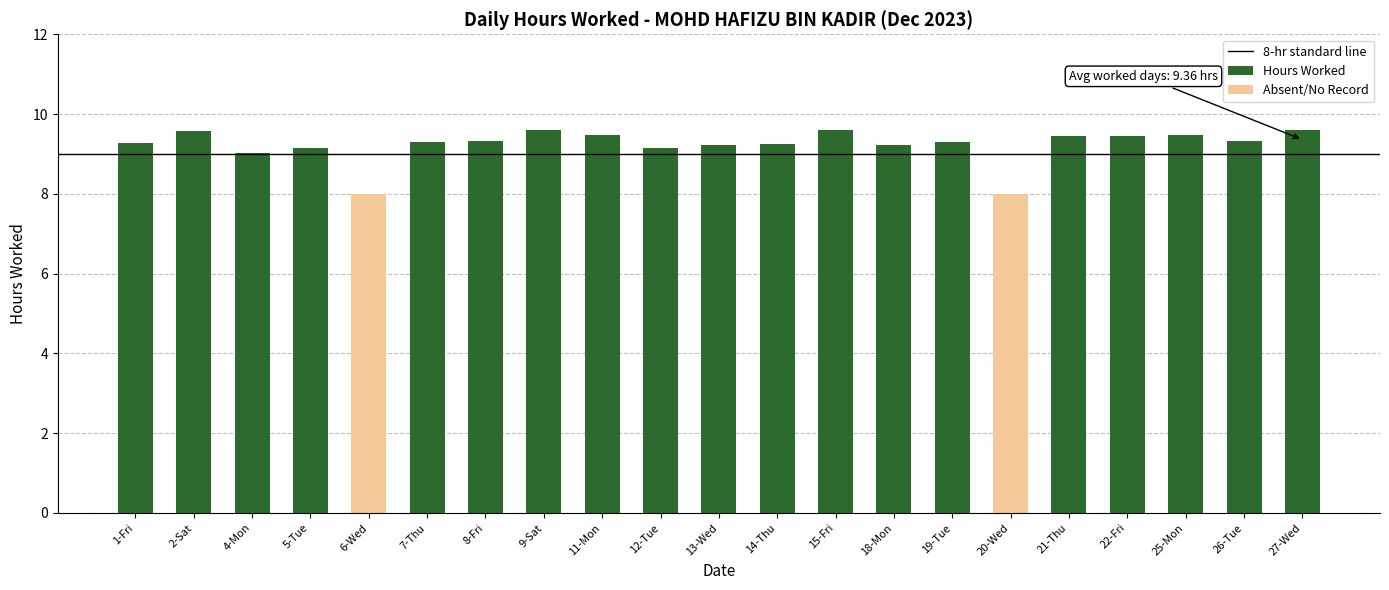

What is the sum of the values at 15-Fri and 7-Thu?

18.9